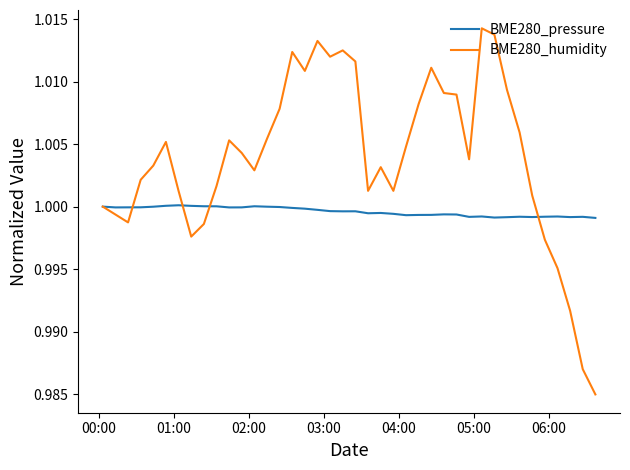

In BME280_humidity, how many points are lower than both neighbors (excluding endpoints)?

8